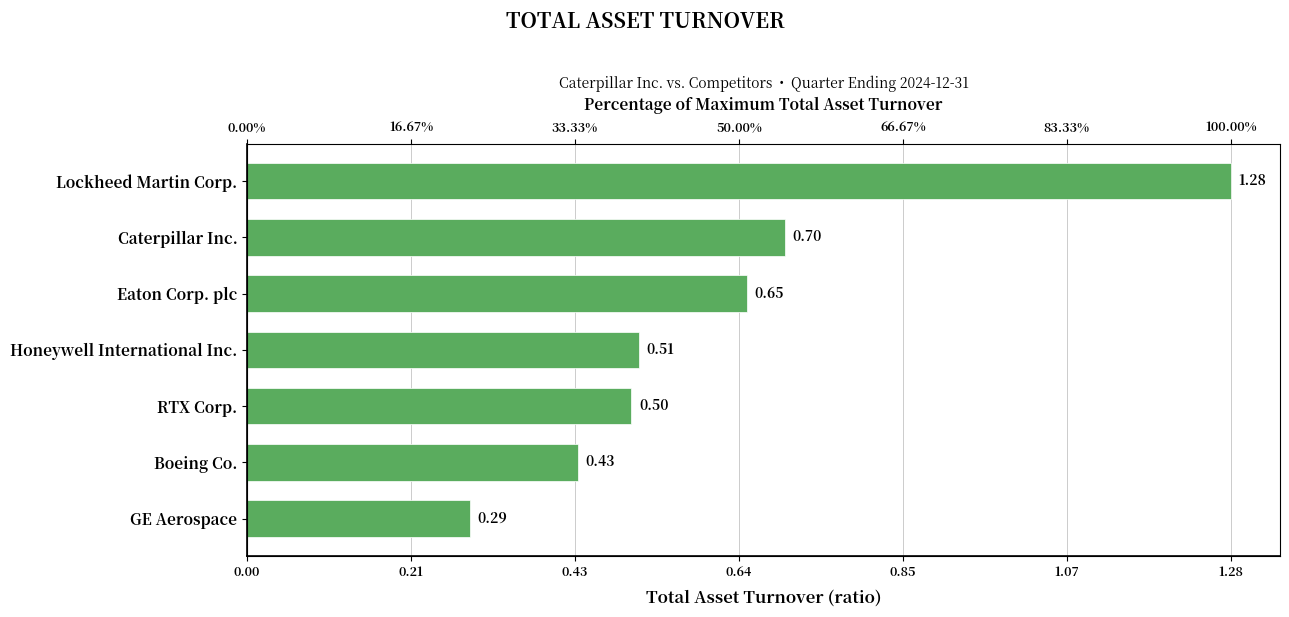

Between Caterpillar Inc. and Honeywell International Inc., which is larger?

Caterpillar Inc.